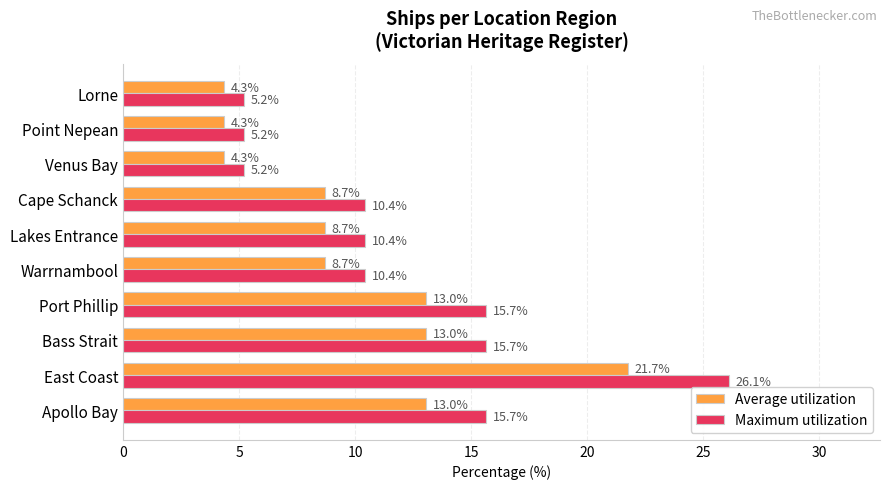

Which category has the highest value in the Maximum utilization series?

East Coast